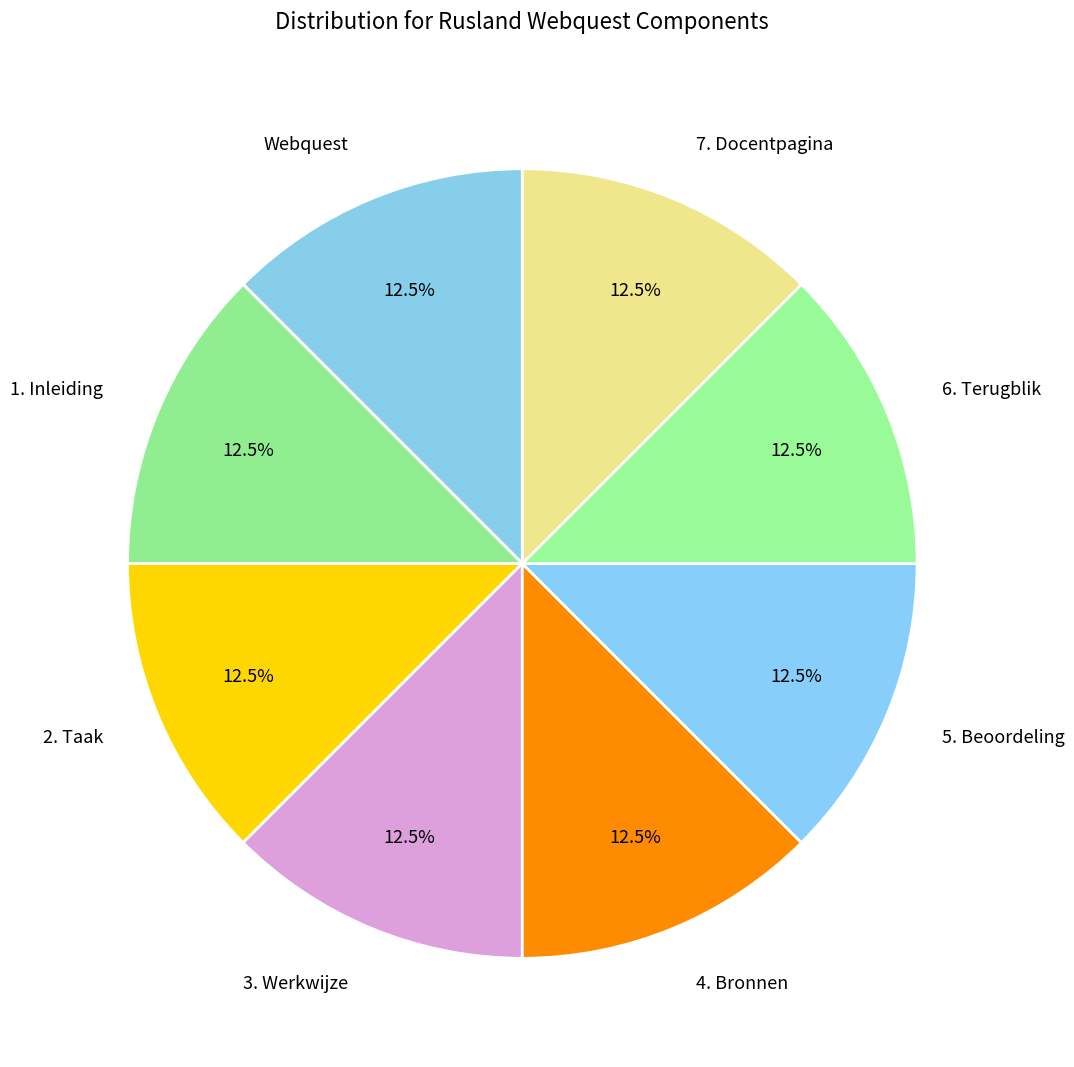

Approximately how many times larger is the value at 4. Bronnen compared to 2. Taak?

1.0